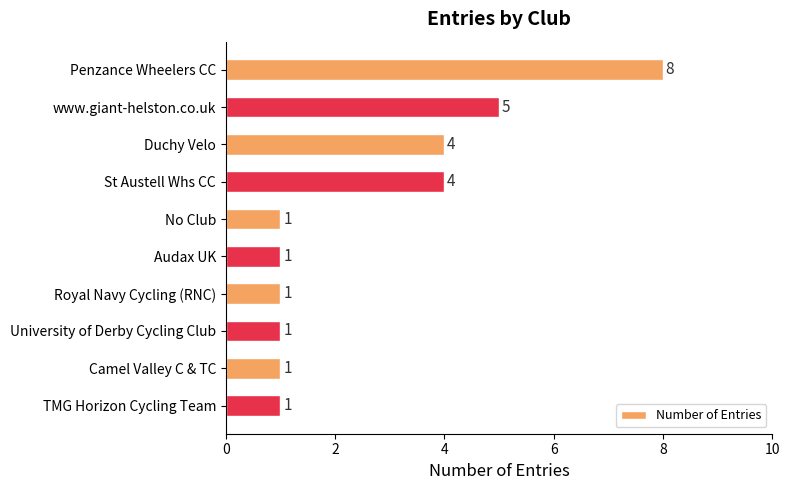

Reading top to bottom, list all the values displayed in this chart.

Penzance Wheelers CC=8	www.giant-helston.co.uk=5	Duchy Velo=4	St Austell Whs CC=4	No Club=1	Audax UK=1	Royal Navy Cycling (RNC)=1	University of Derby Cycling Club=1	Camel Valley C & TC=1	TMG Horizon Cycling Team=1